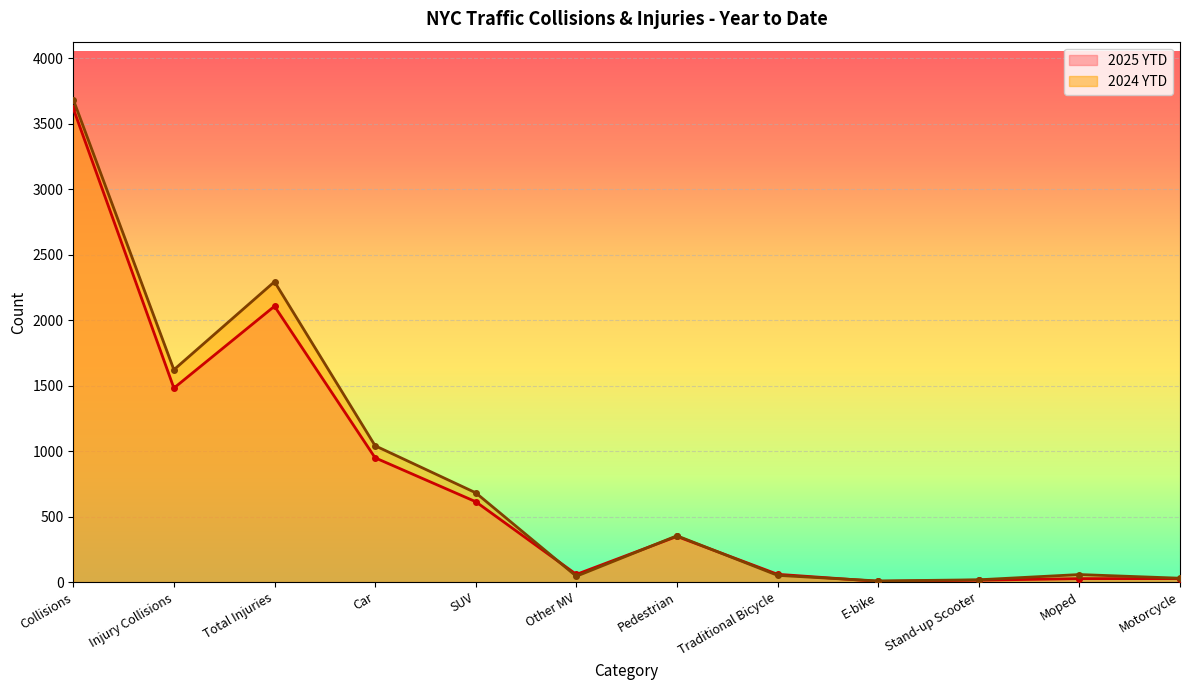

What is the sum of all 2025 YTD values?

9308